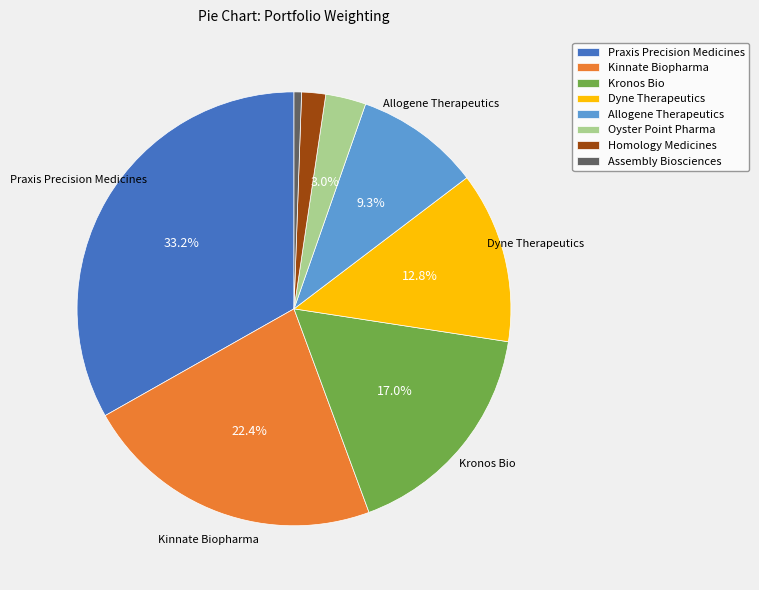

True or false: Assembly Biosciences accounts for 14% of the total.

False